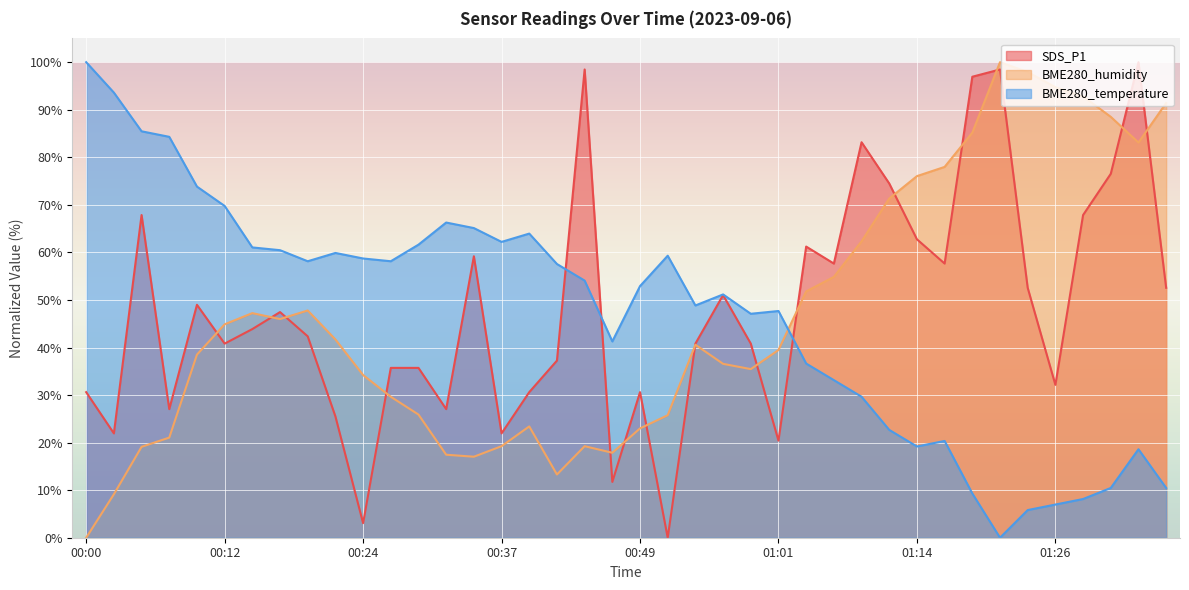

What is the difference between the highest and lowest values at 01:21?

100.0